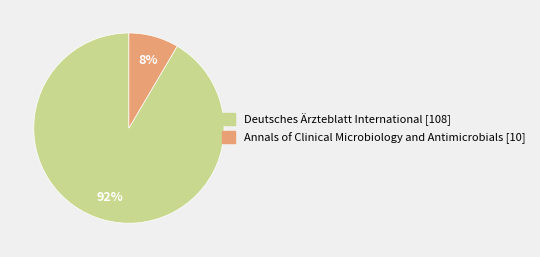

Do Deutsches Ärzteblatt International [108] and Annals of Clinical Microbiology and Antimicrobials [10] together represent more than half of the pie?

Yes